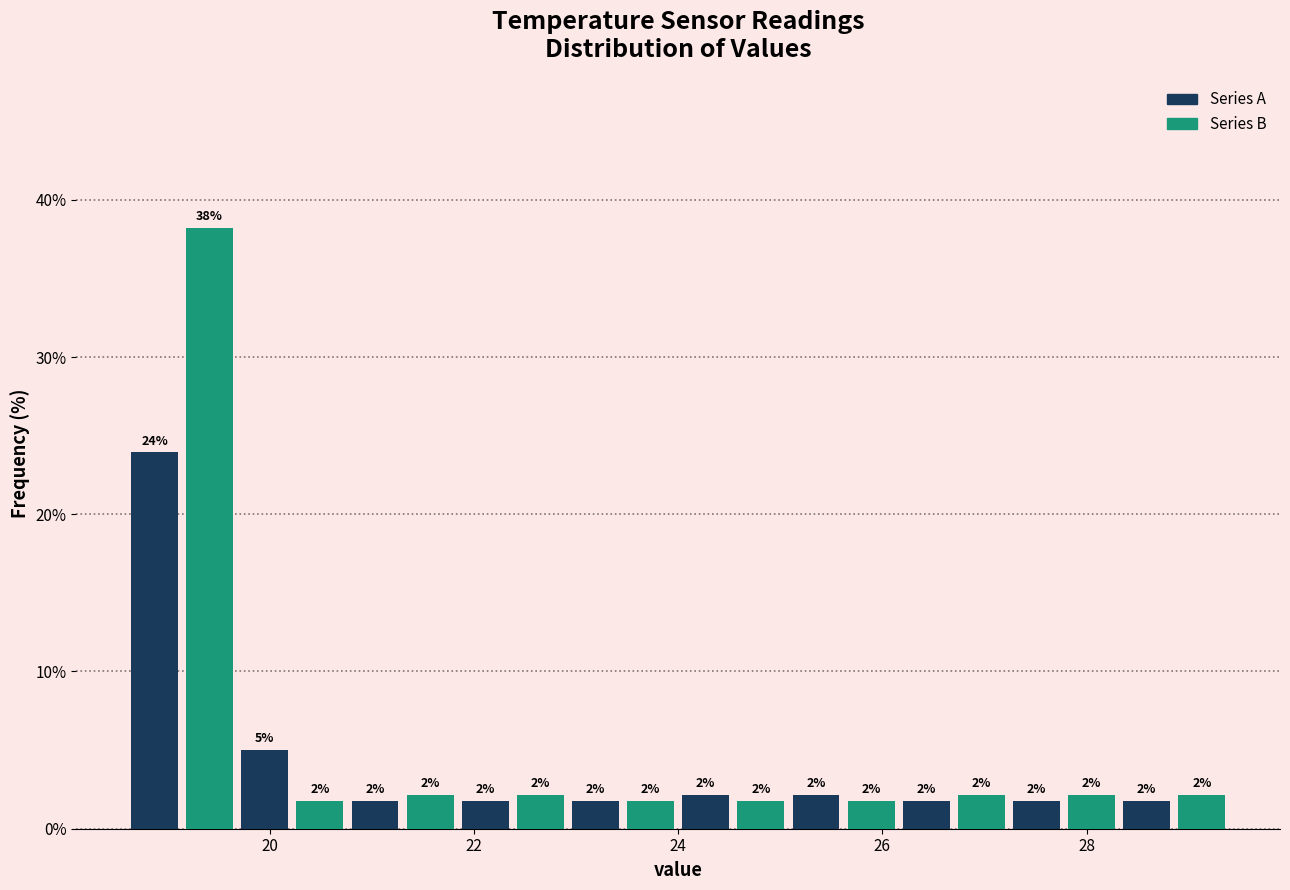

Read against the x-axis, roughly where is the centre of the tallest bar?

19.4